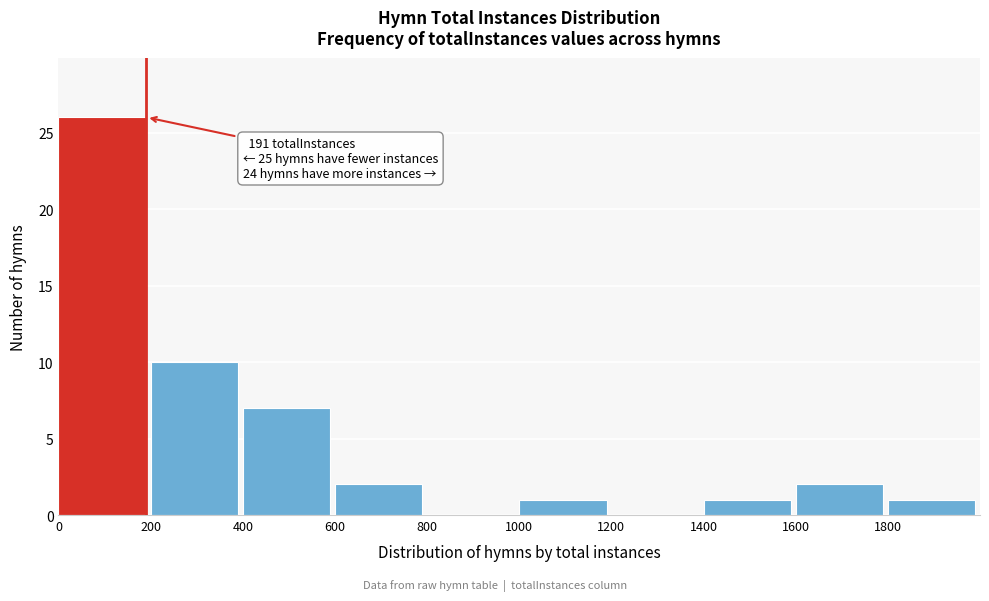

Which range on the x-axis has the tallest bar?

0 to 200